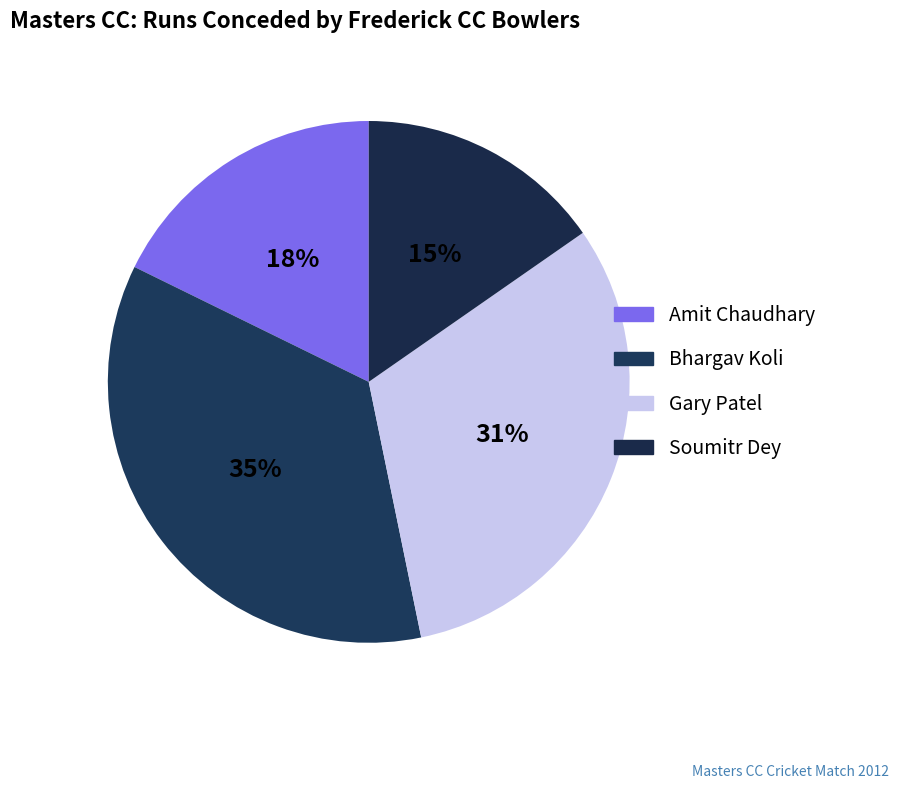

What percentage is NOT represented by Amit Chaudhary?

82.3%